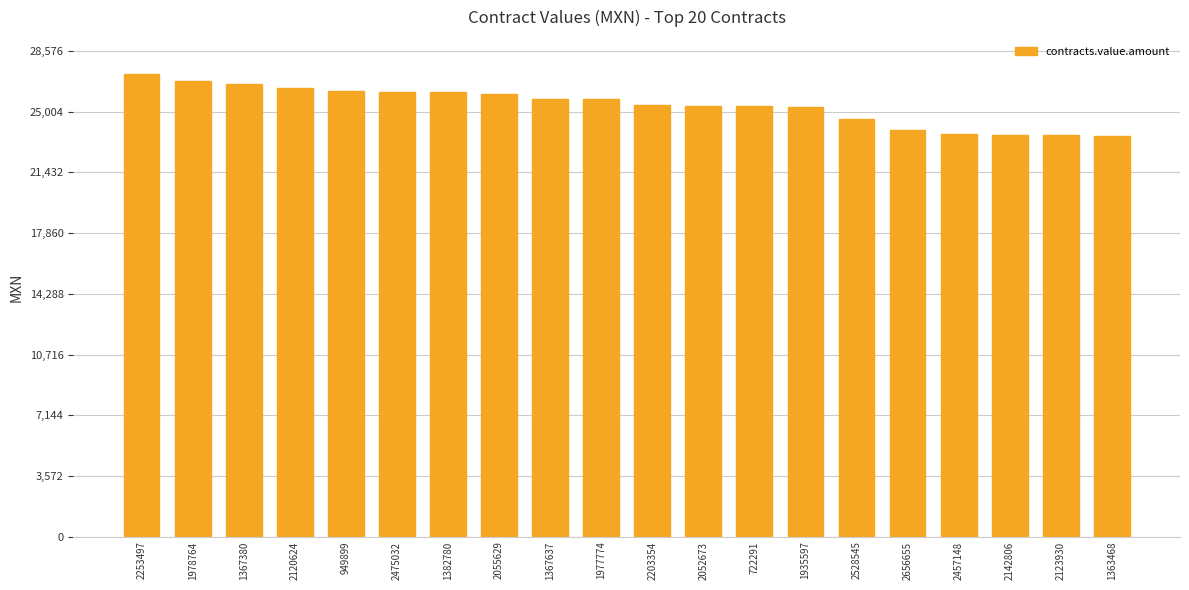

How many values are below 25725?

10